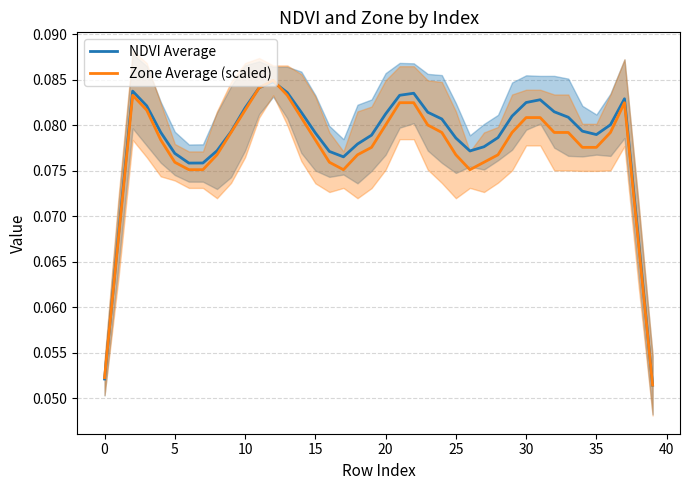

Is it true that NDVI Average equals 0.0 at 10?

False